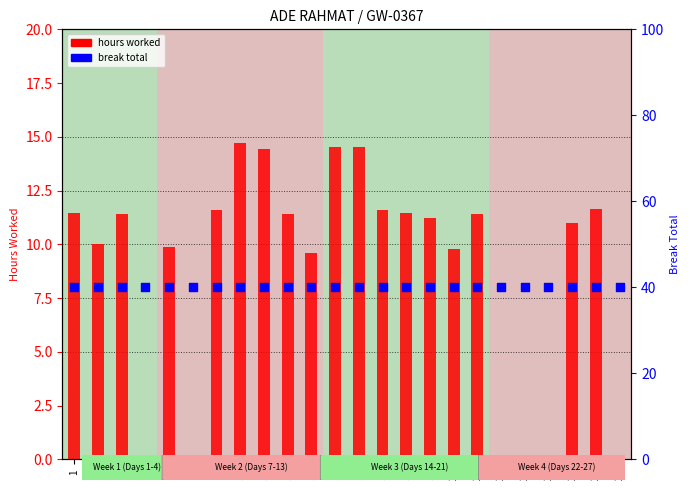

What is the total value across all series at 22?

40.0